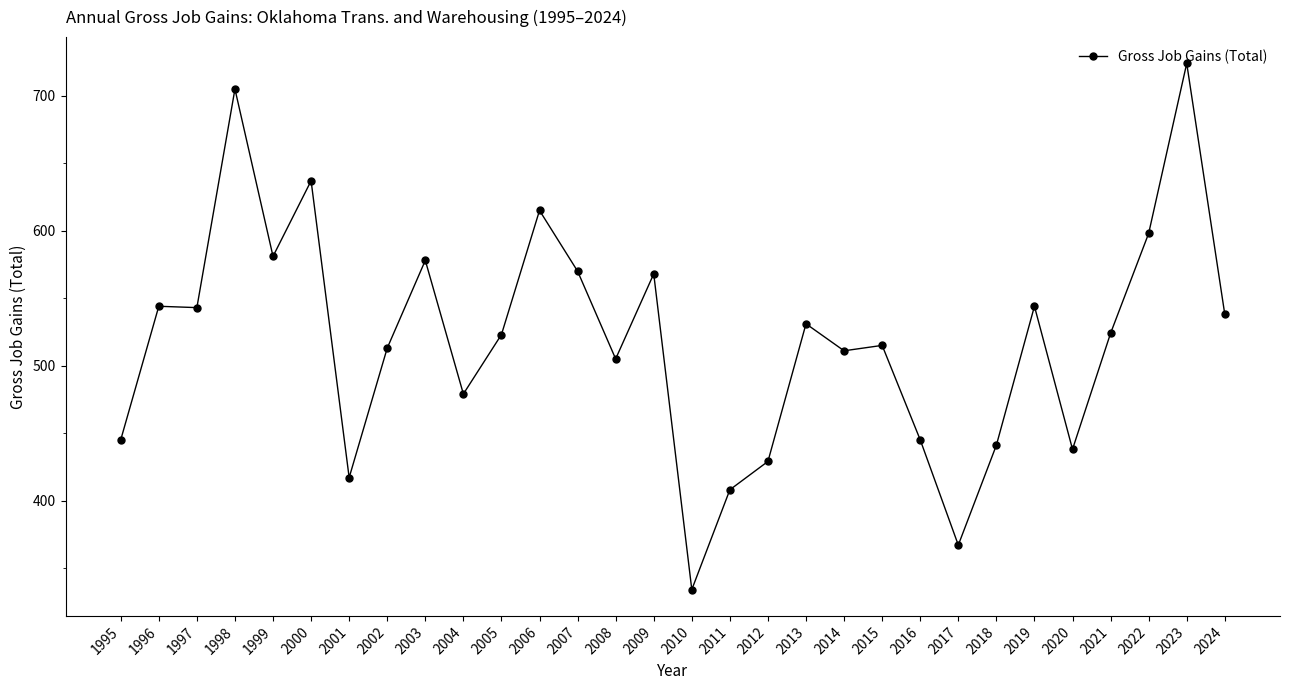

True or false: the data has more than 2 interior local peaks.

True